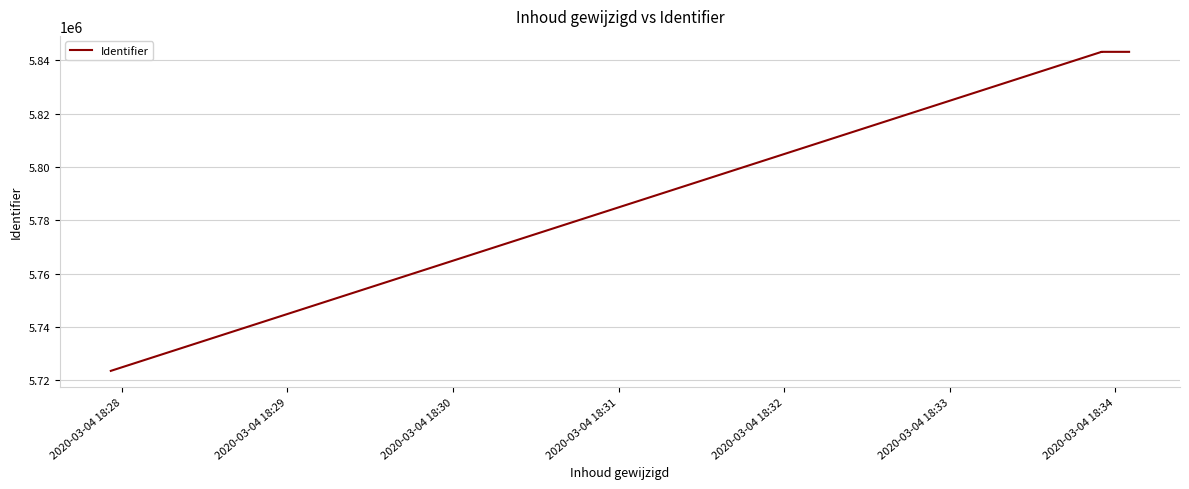

Is this an area chart (filled region under the line)?

No